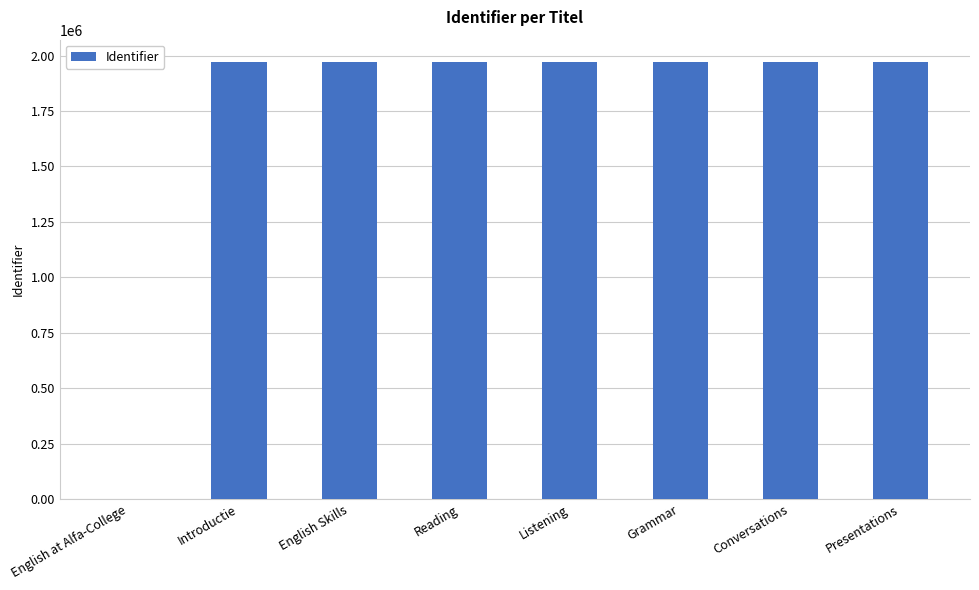

What is the maximum value shown in the chart?

1973200